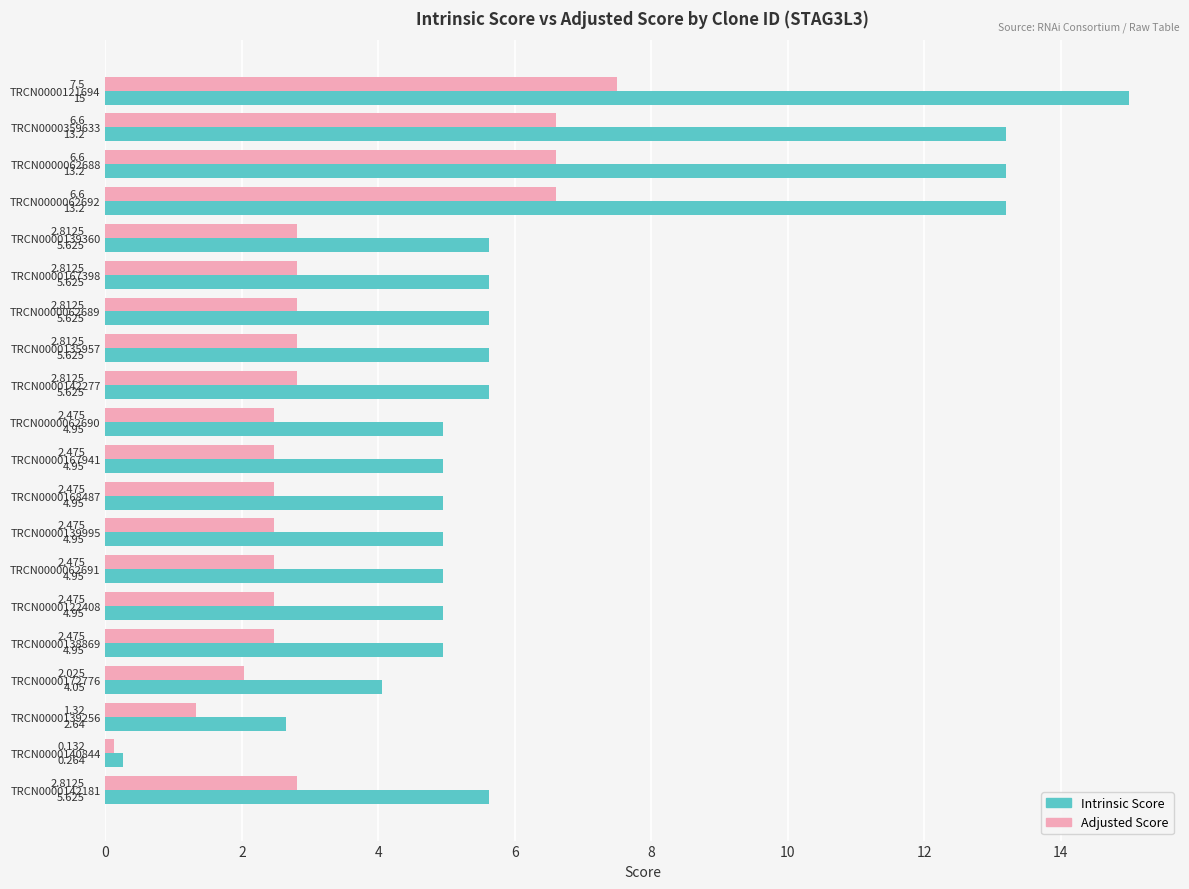

Which series changed the most between TRCN0000062689 and TRCN0000140844?

Intrinsic Score